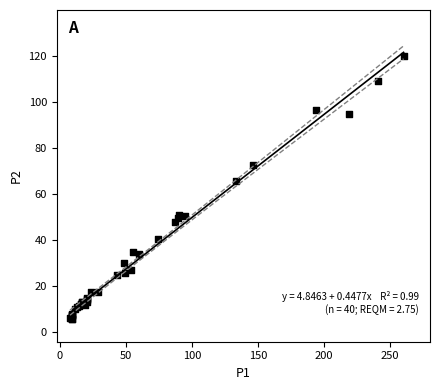

What Y value in the scatter plot is closest to 62?

65.7